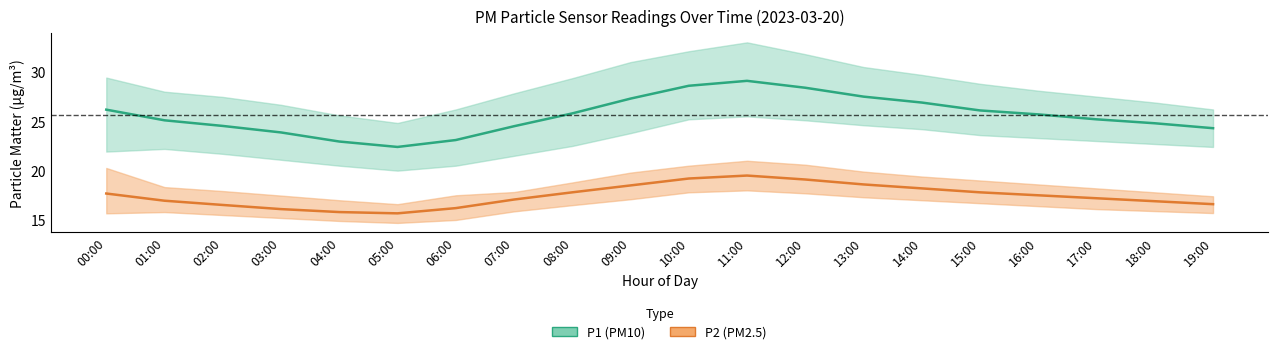

In P1_lower, how many points are lower than both neighbors (excluding endpoints)?

1